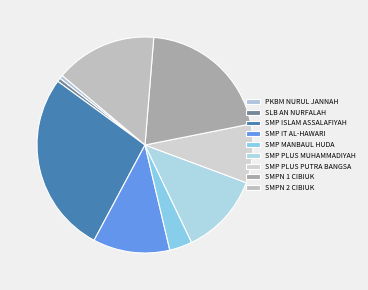

Is it true that SLB AN NURFALAH is 1% of the pie?

True